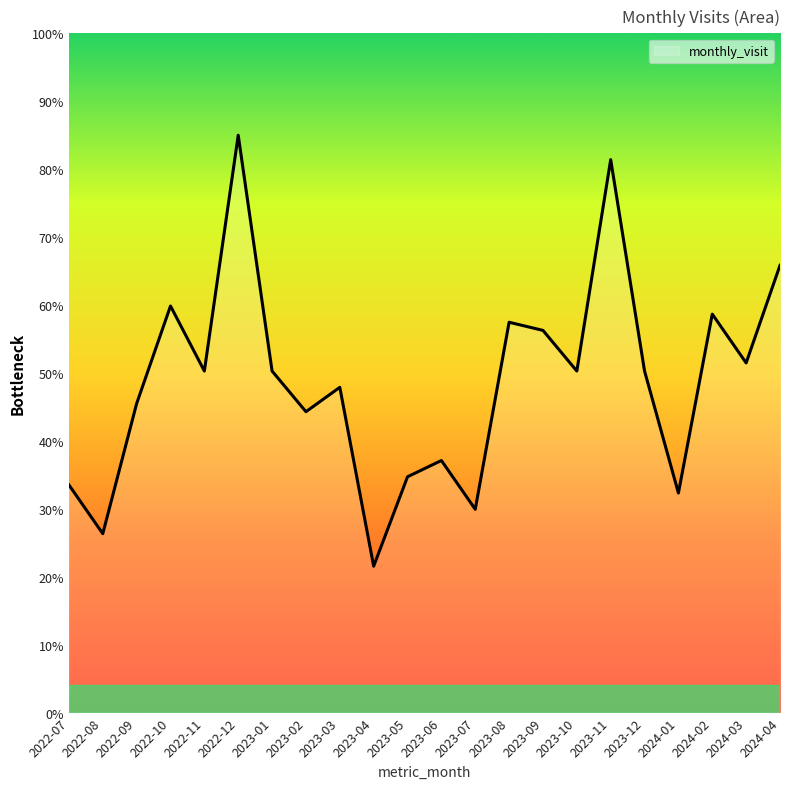

What position from the right is 2022-07?

22